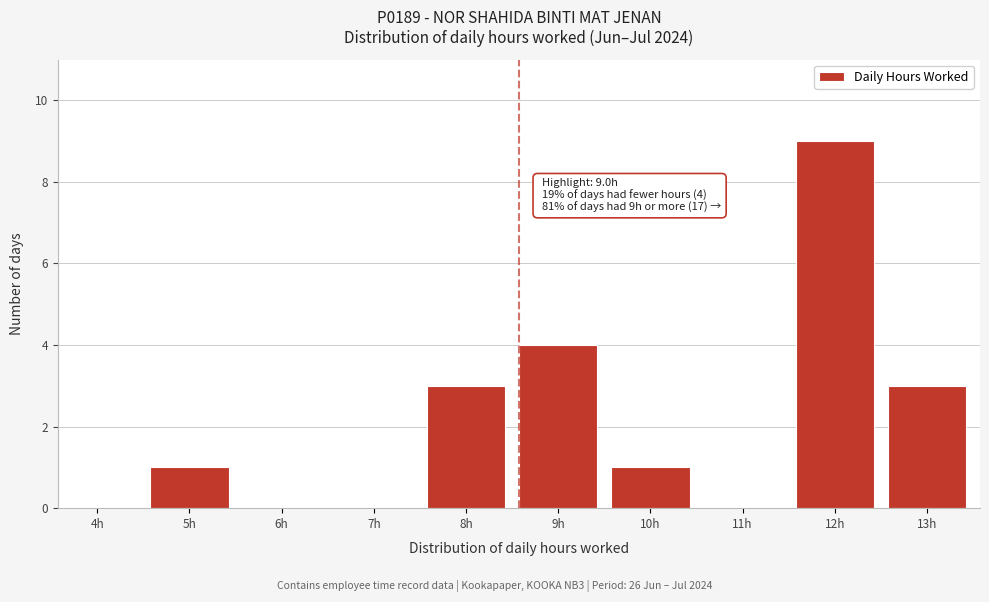

Reading right to left, what are all the values shown in this chart?

13h=3	12h=9	11h=0	10h=1	9h=4	8h=3	7h=0	6h=0	5h=1	4h=0